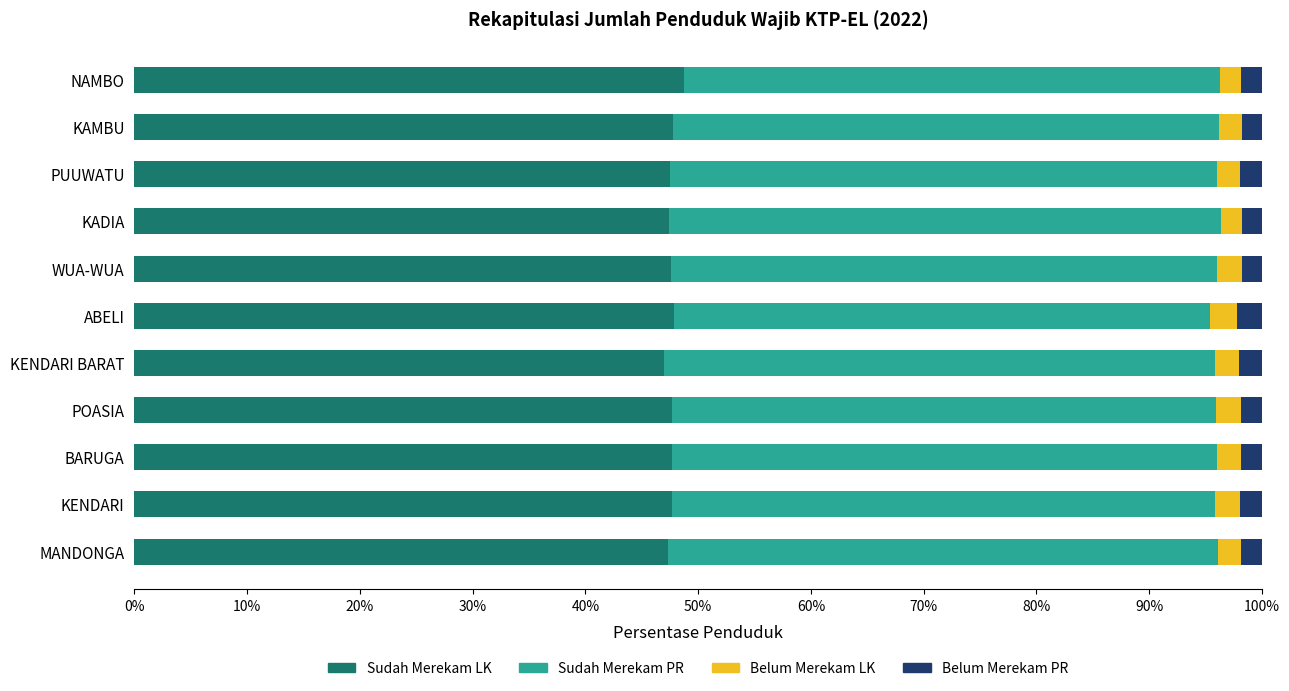

What is the sum of all Sudah Merekam LK values?

524.4